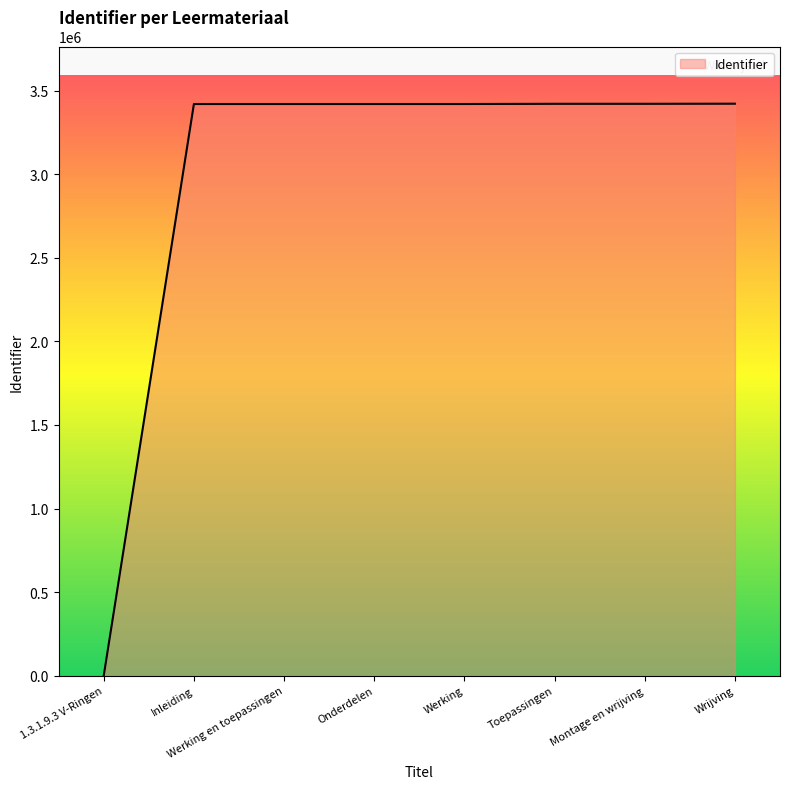

Is it true that the value at Werking is 3419944?

True